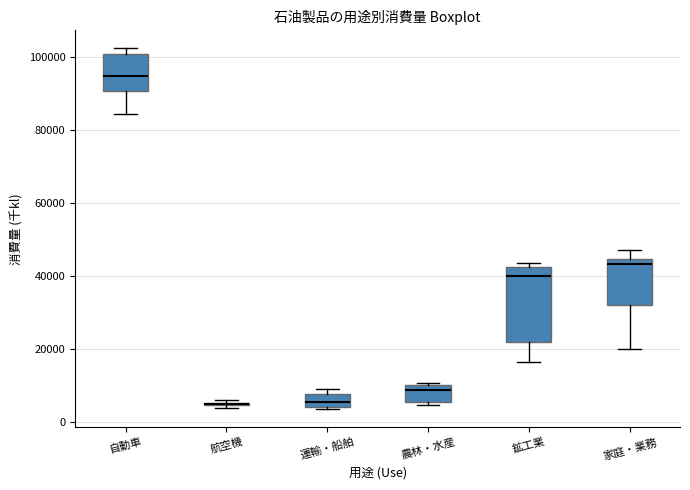

Where is the lower edge of the box for 鉱工業 on the y-axis? The values are not printed on the chart, so give them approximately, as read against the axis.

22000